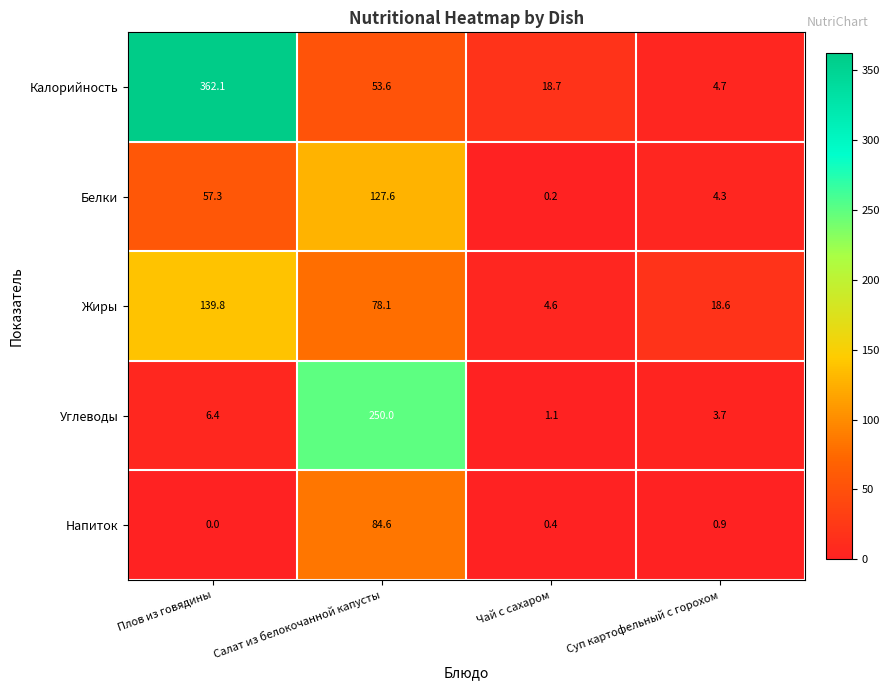

Which label corresponds to the smallest value in the chart?

Плов из говядины